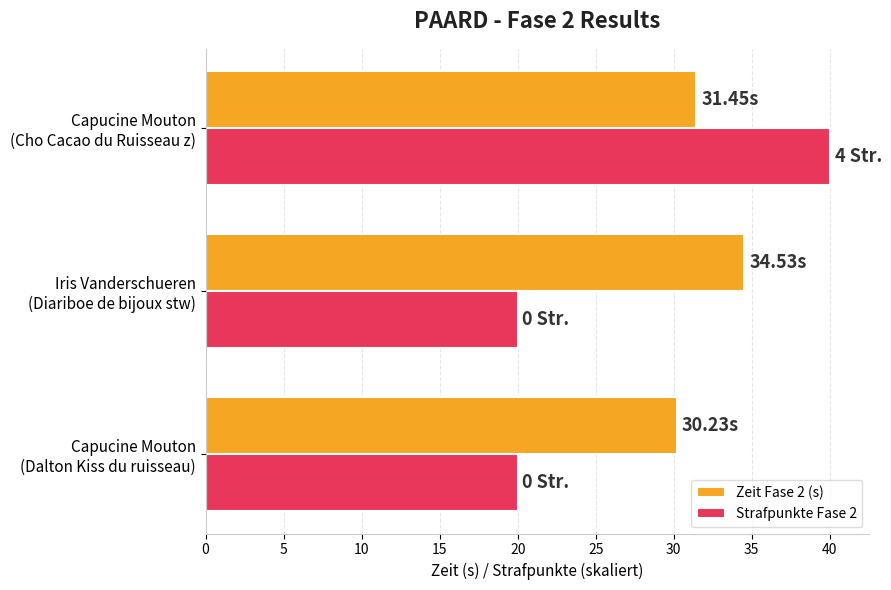

Which series has the largest total across all categories?

Zeit Fase 2 (s)